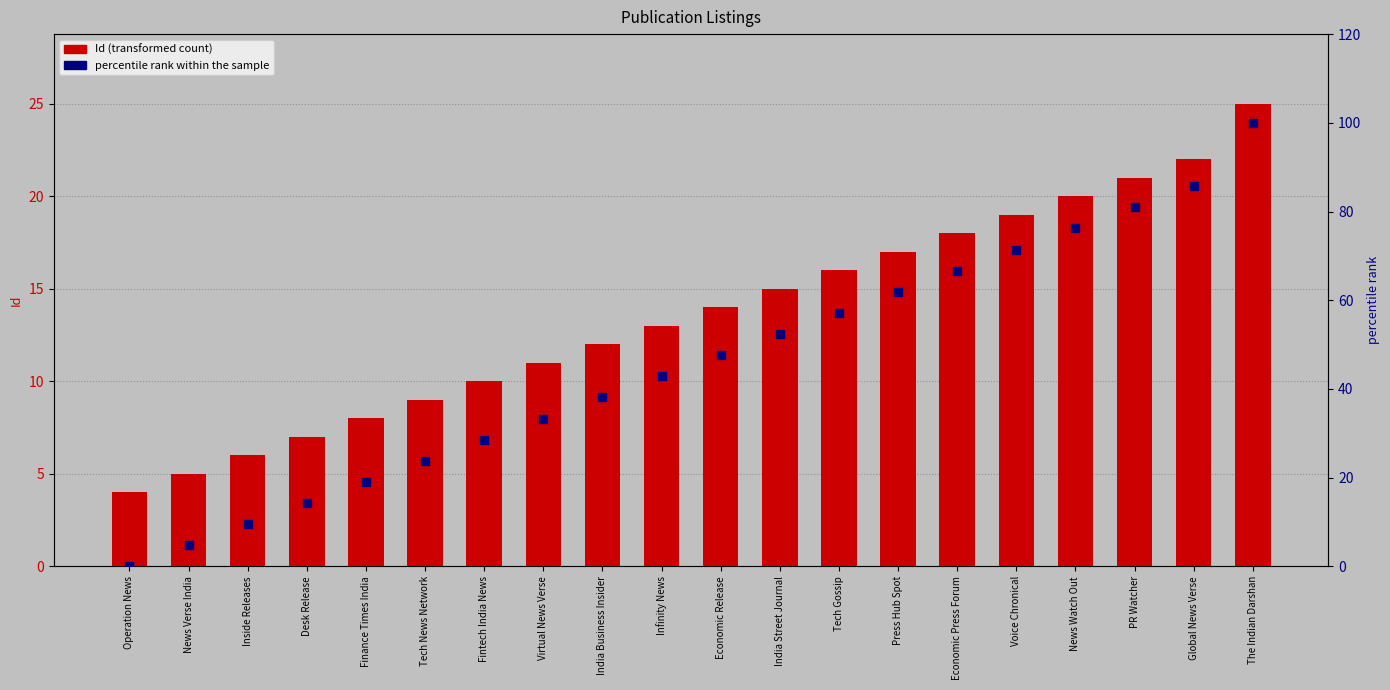

Is the value of percentile rank within the sample at Inside Releases greater than the value of Id (transformed count) at Voice Chronical?

No